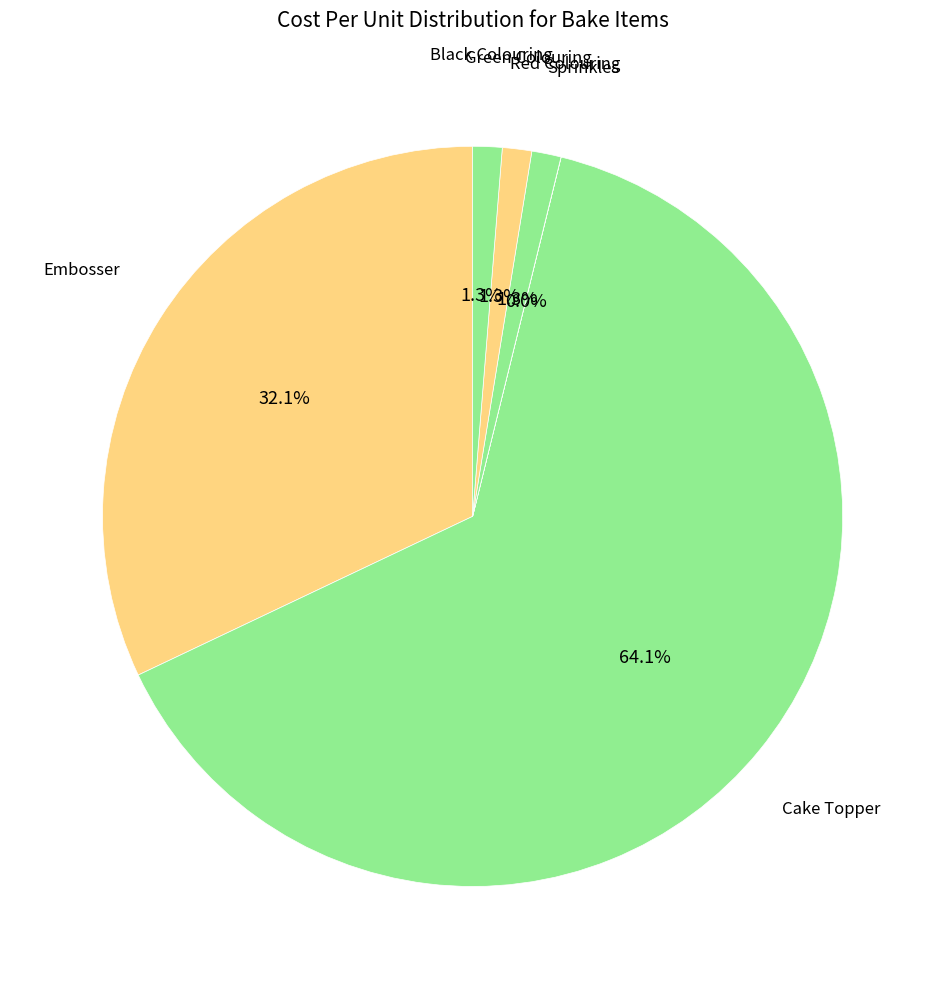

What is the majority slice?

Cake Topper